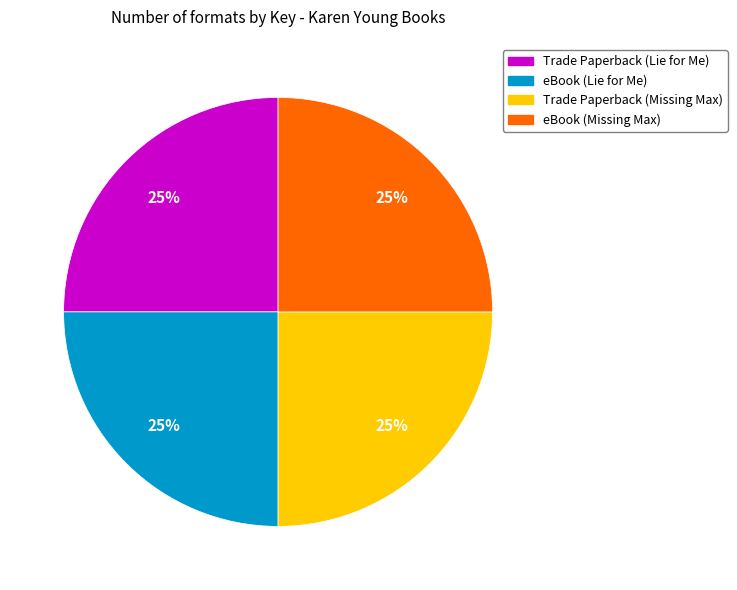

True or false: eBook (Lie for Me) accounts for 25% of the total.

True